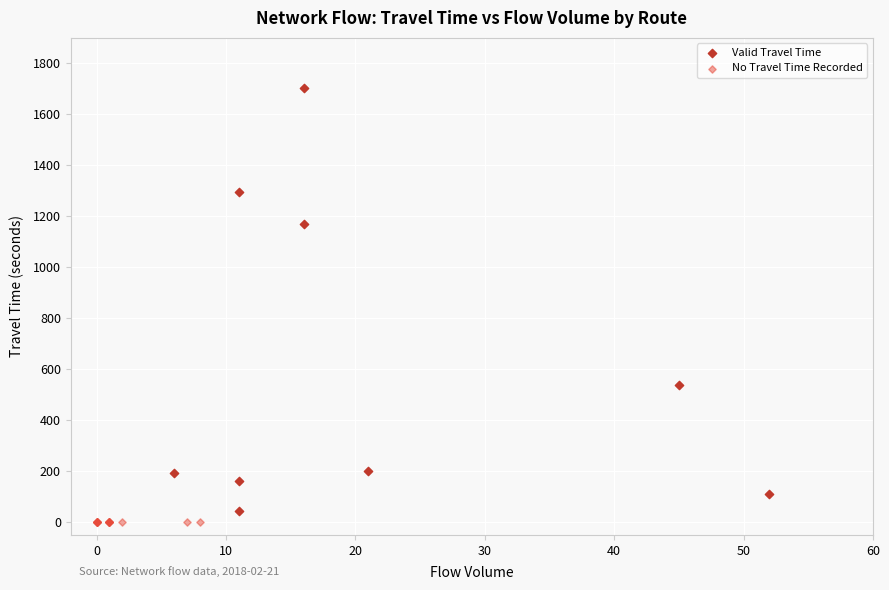

Which series contains the highest Y value?

Valid Travel Time